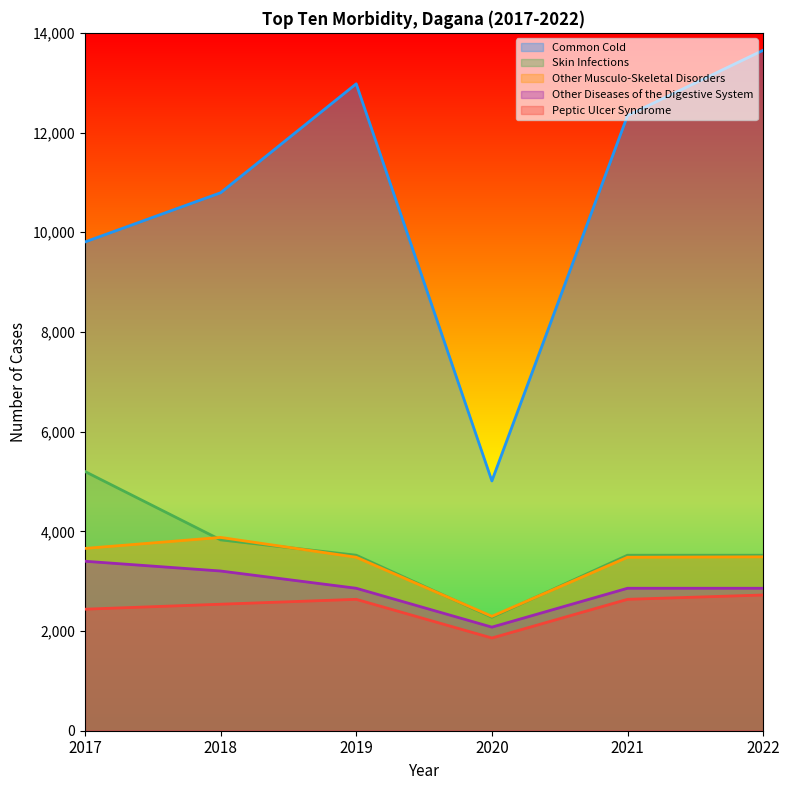

Where does the Common Cold series first go above 12341?

2019